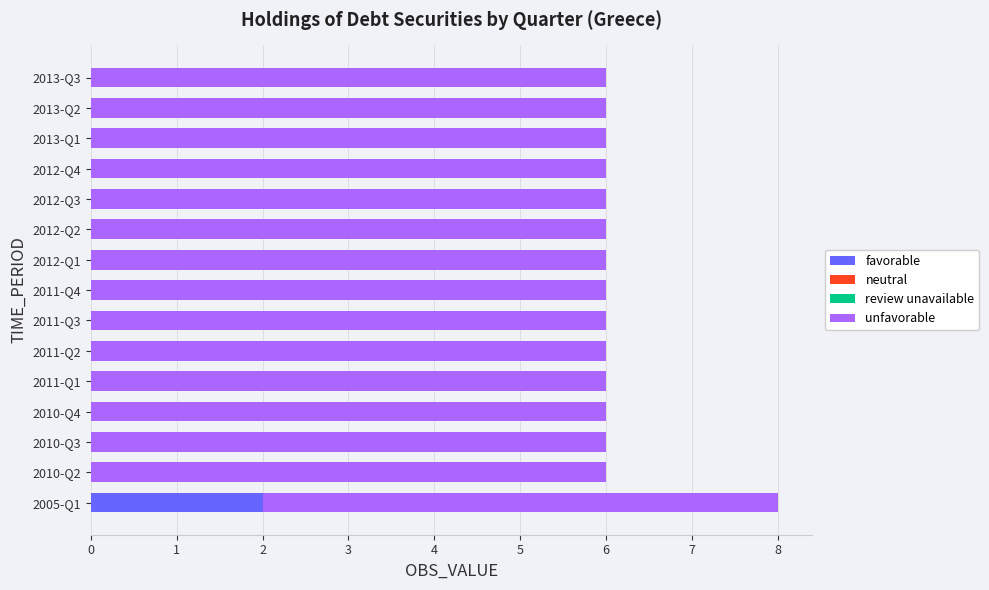

At which label does favorable reach its peak?

2005-Q1